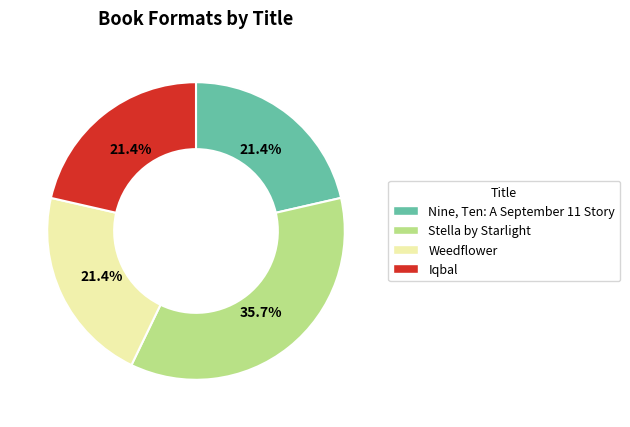

Approximately how many times larger is the value at Iqbal compared to Weedflower?

1.0